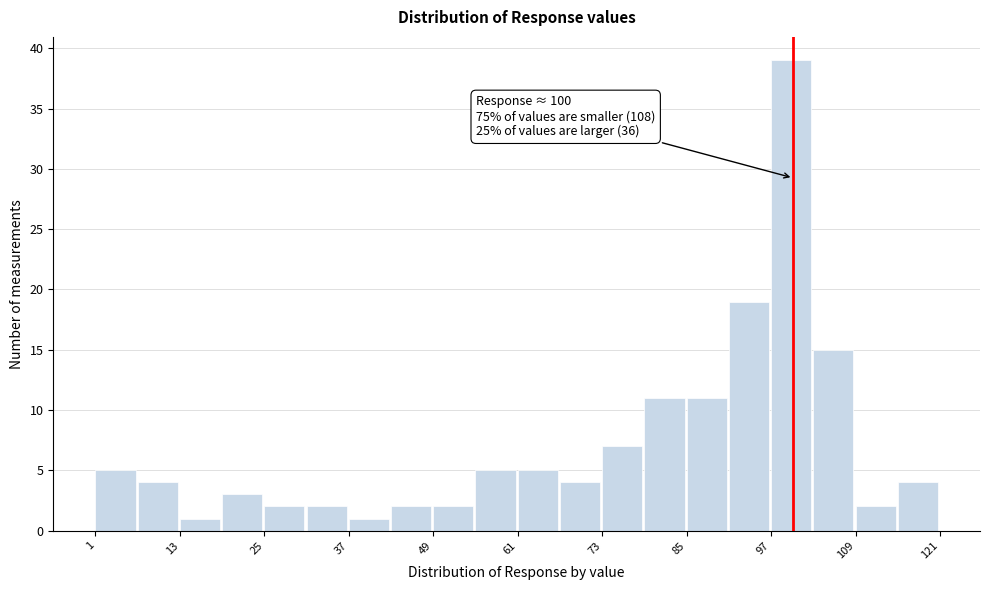

Around what value on the x-axis is the tallest bar? Give the approximate position of its centre, as read against the axis.

100